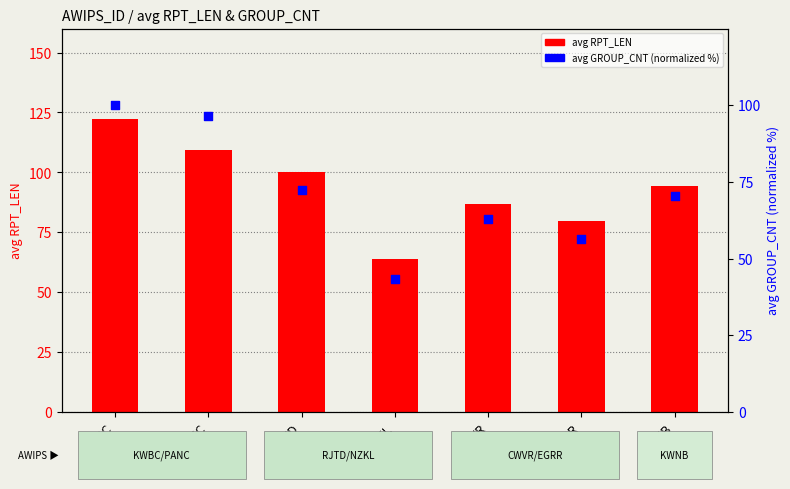

At which category is the sum across all series the highest?

KWBC